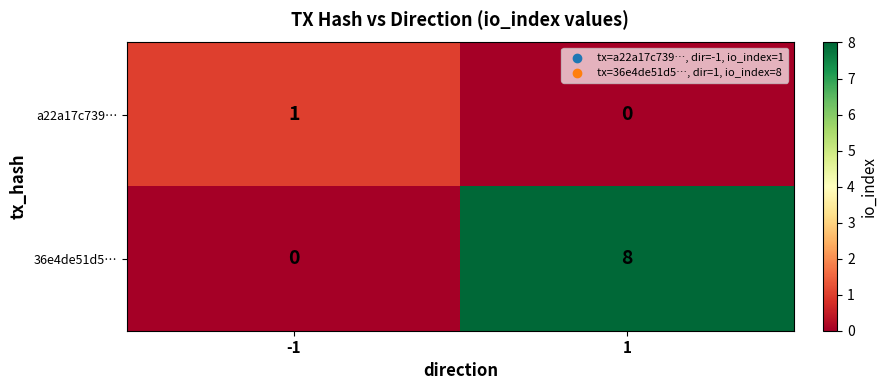

What is the difference between the highest and lowest values at -1?

1